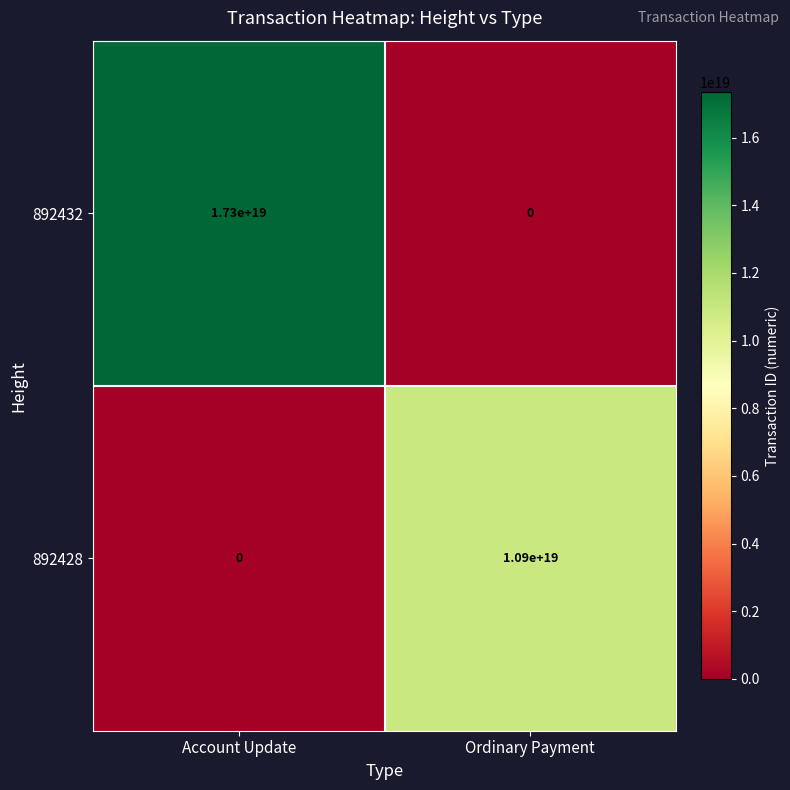

How many categories are shown in the chart?

2